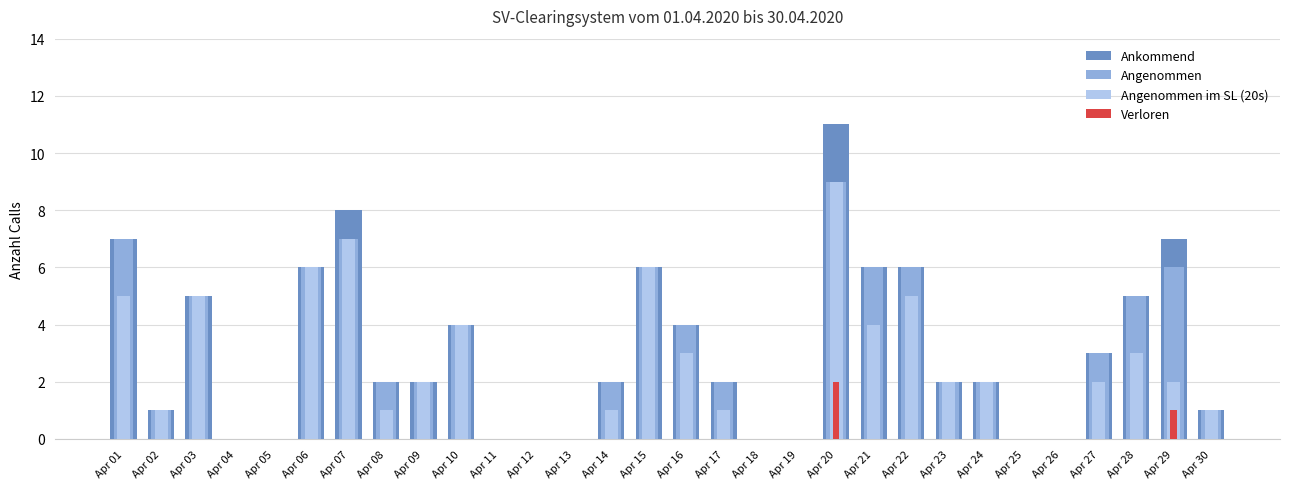

How many bars are there in each group?

4